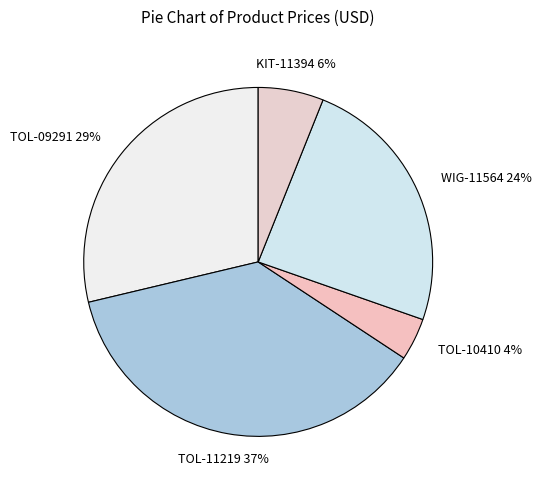

Is the sum of WIG-11564 and TOL-09291 greater than half?

Yes